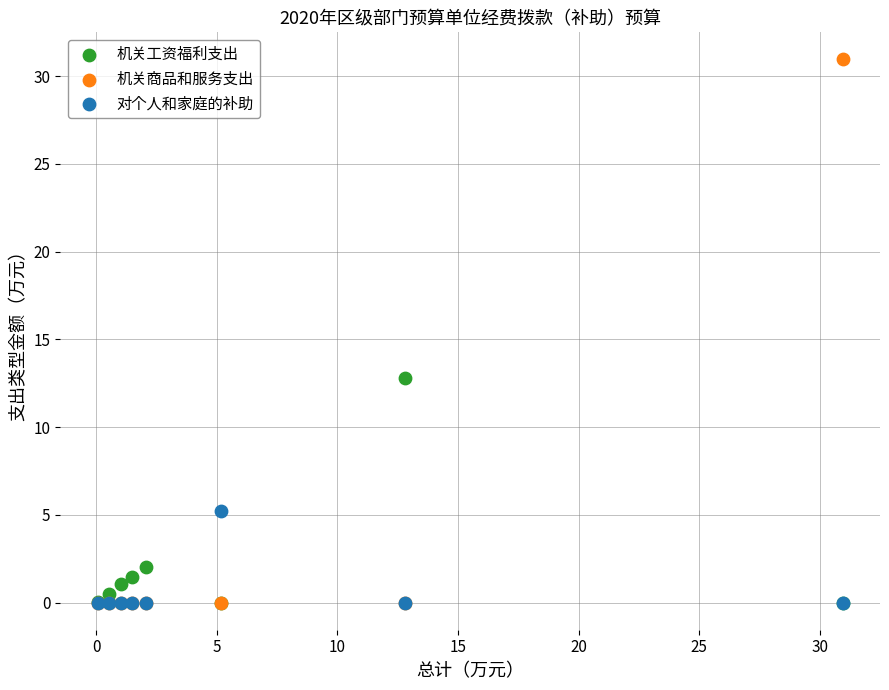

Which series has the widest spread of Y values?

机关商品和服务支出